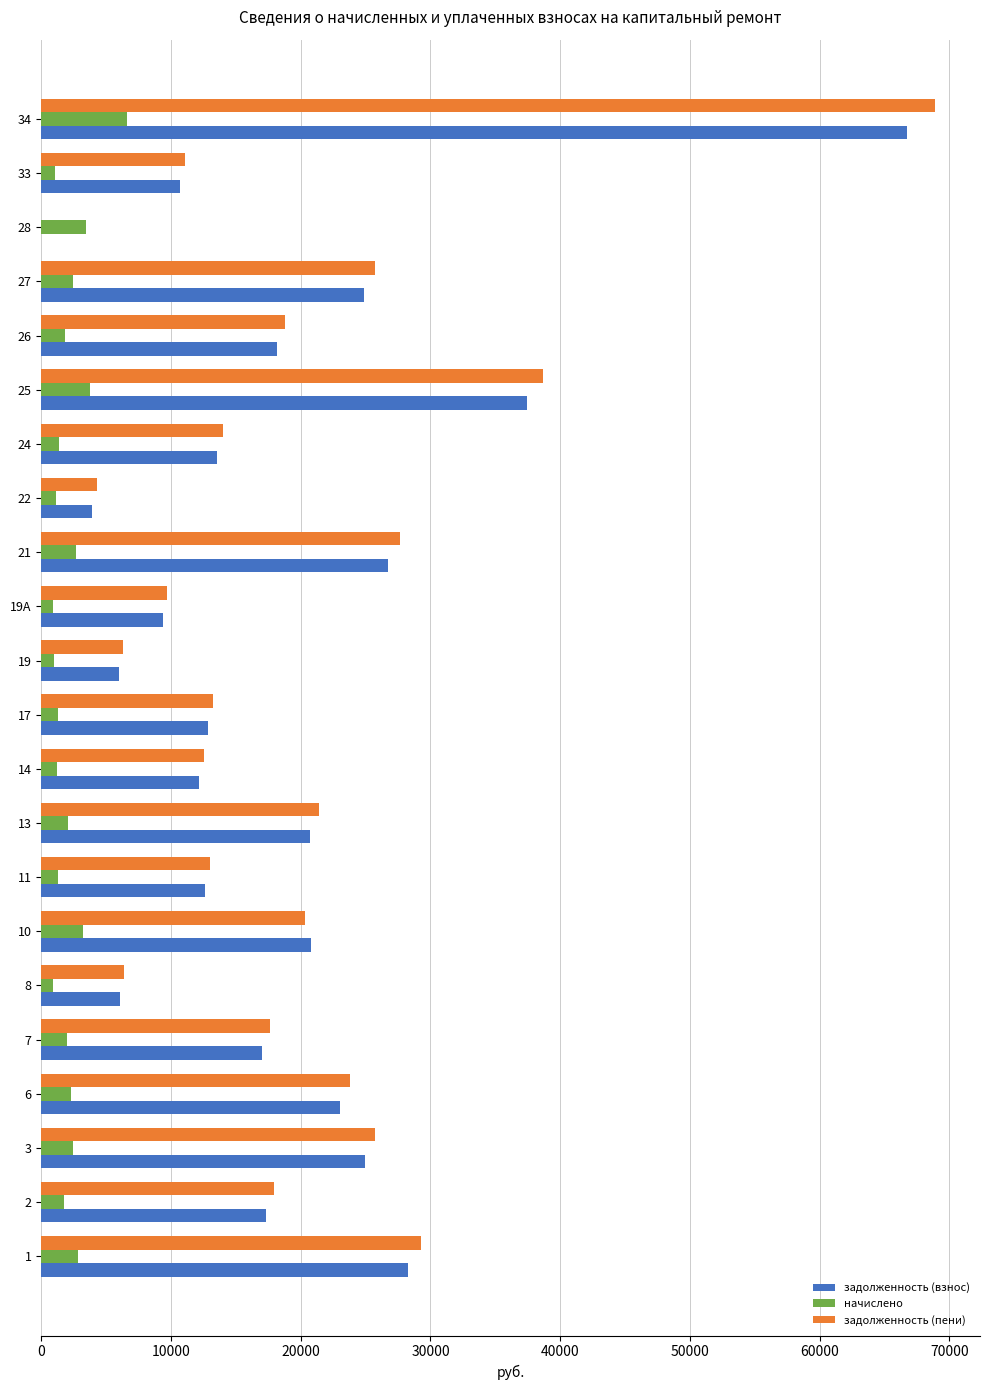

The value of начислено at 1 is 2818.5. True or false?

True